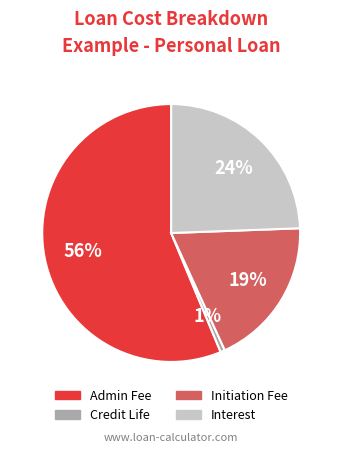

Approximately how many times larger is the value at Initiation Fee compared to Interest?

0.8